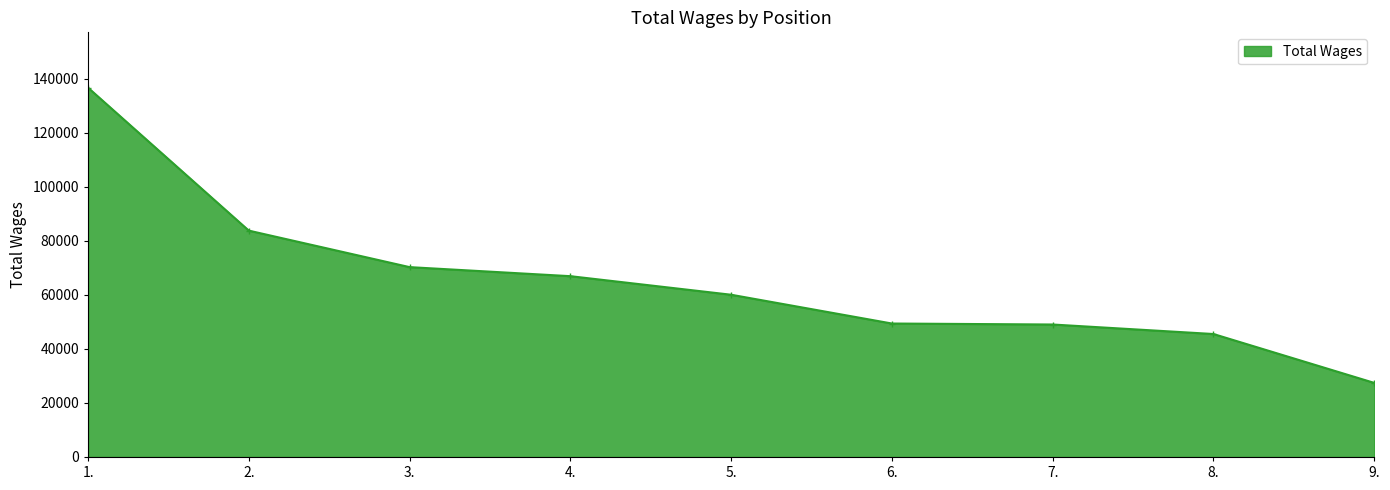

Which label corresponds to the smallest value in the chart?

9.